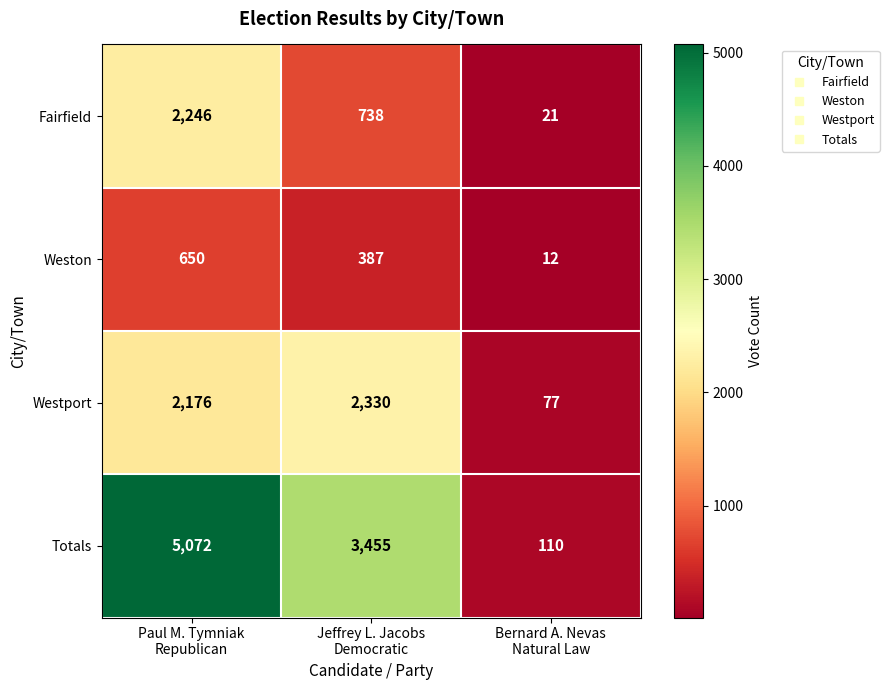

Between Paul M. Tymniak
Republican and Jeffrey L. Jacobs
Democratic, which series saw the biggest shift?

Totals